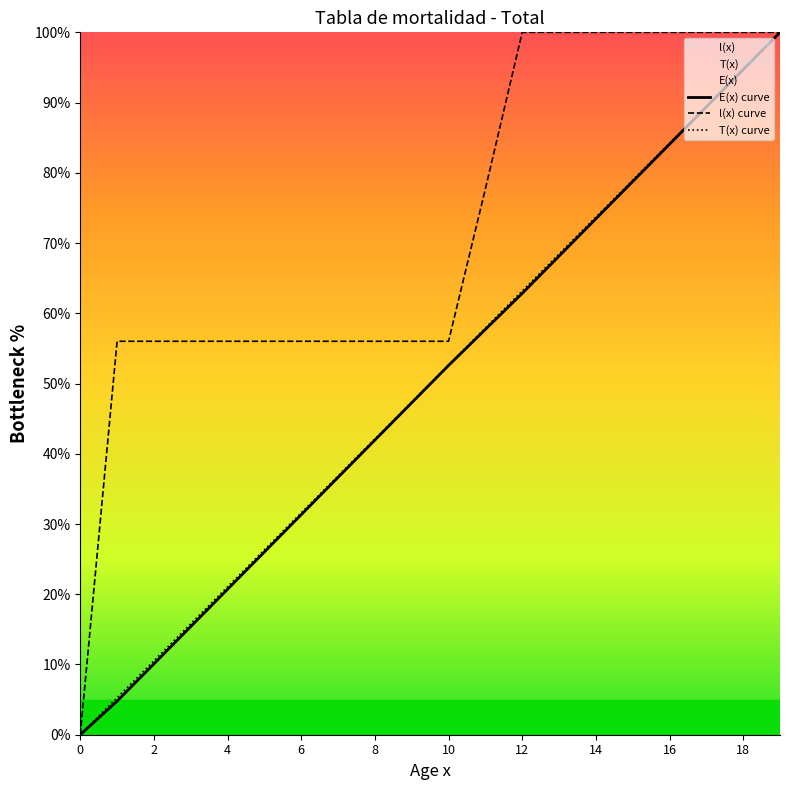

At which label does E(x) curve first exceed 52?

10